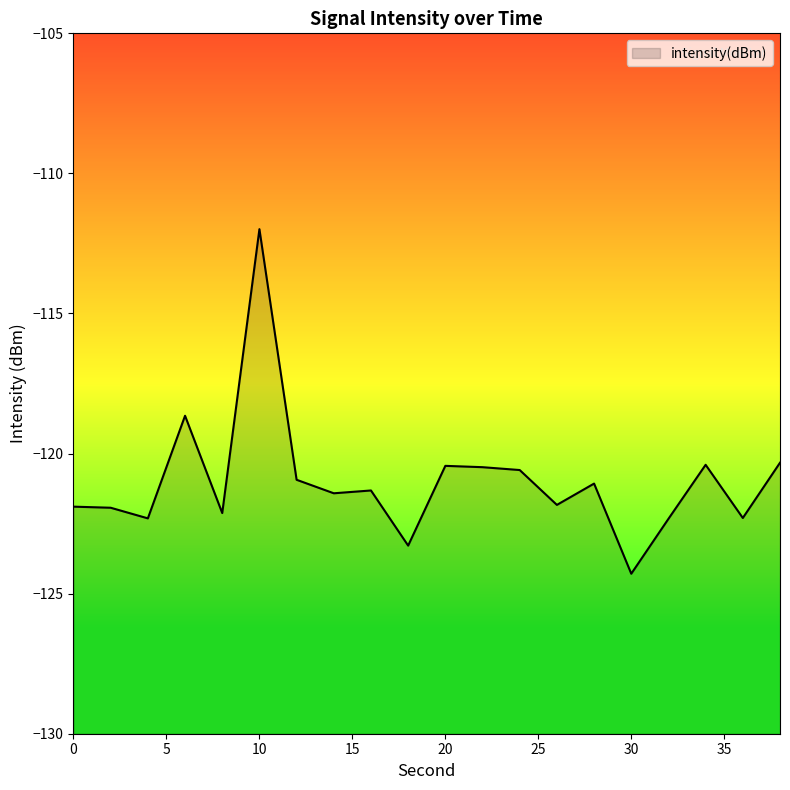

List the labels in order of value, largest first.

10, 6, 38, 34, 20, 22, 24, 12, 28, 16, 14, 26, 0, 2, 8, 36, 4, 32, 18, 30